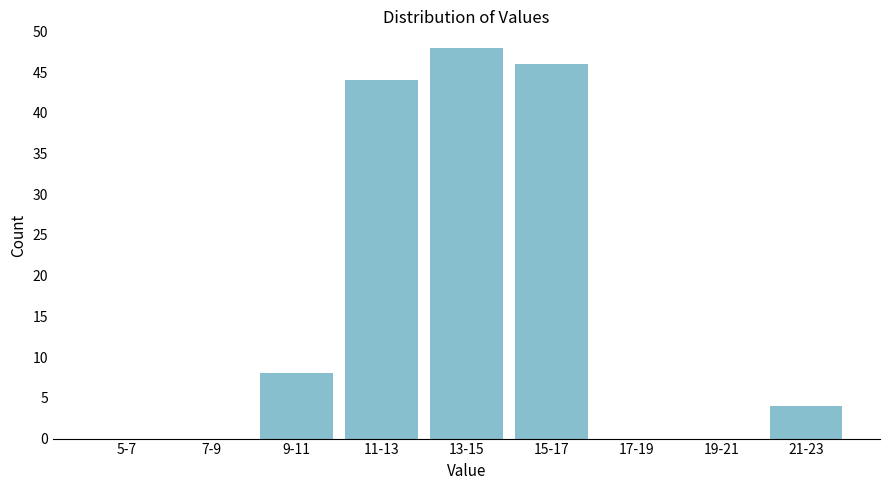

Reading right to left, what are all the values shown in this chart?

21-23=4	19-21=0	17-19=0	15-17=46	13-15=48	11-13=44	9-11=8	7-9=0	5-7=0